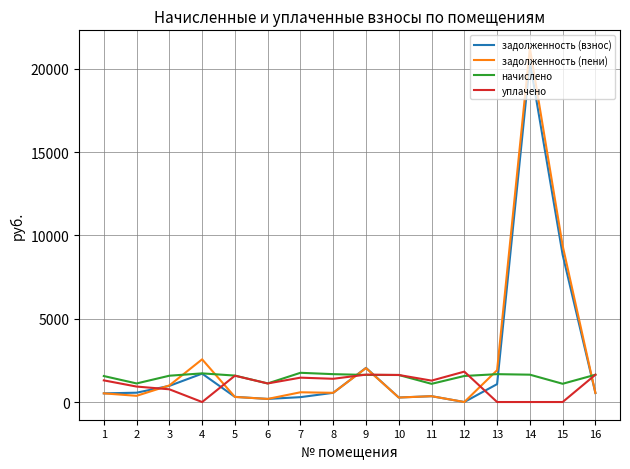

Count the number of data series in this chart.

4